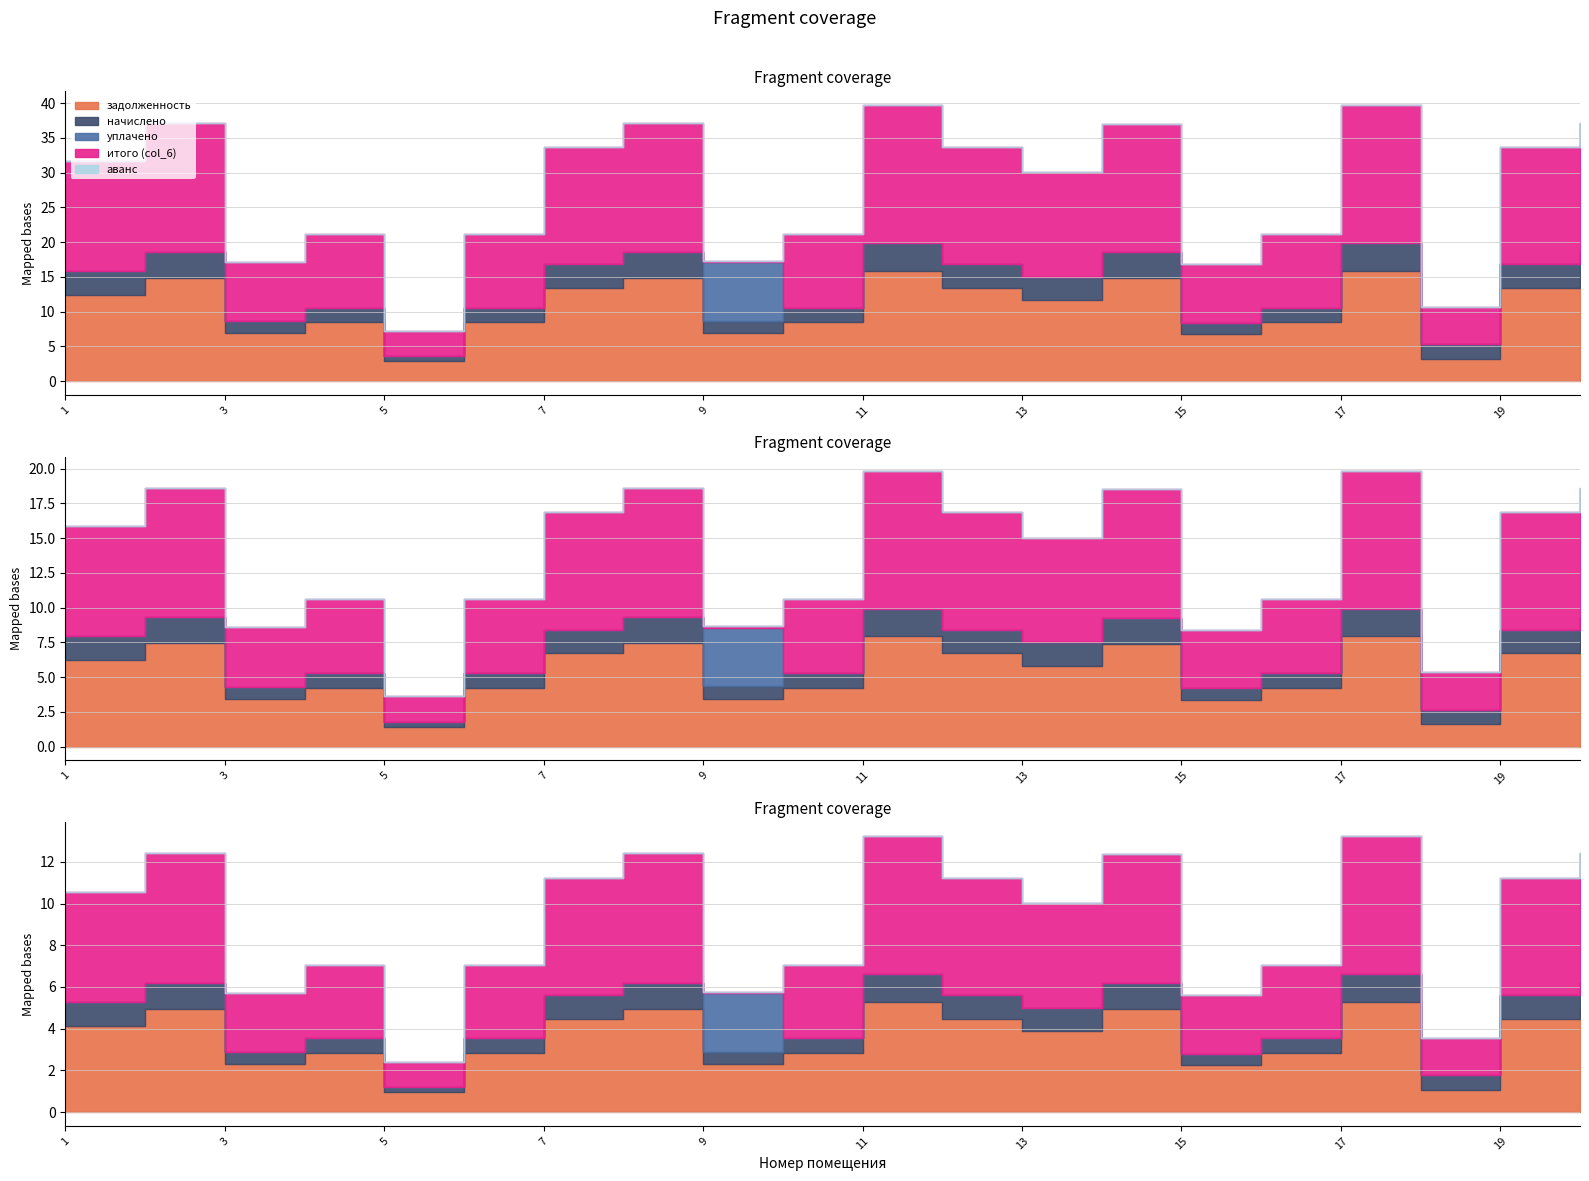

In задолженность, how many points are higher than both neighbors (excluding endpoints)?

6